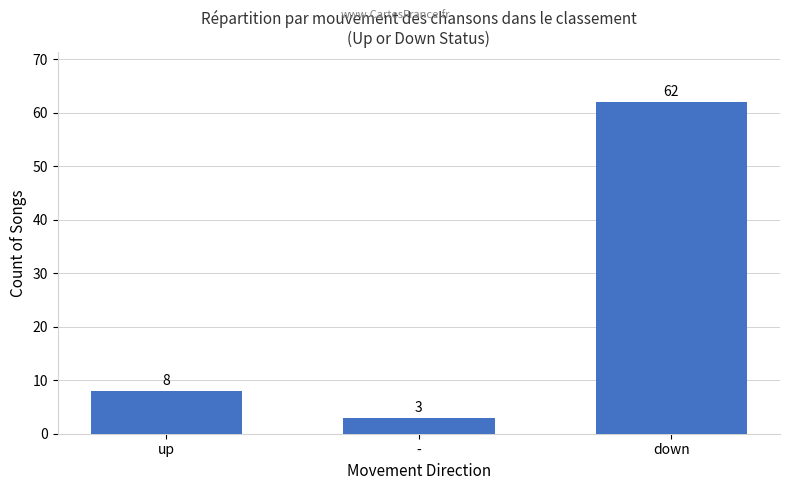

Does the chart contain any negative values?

No